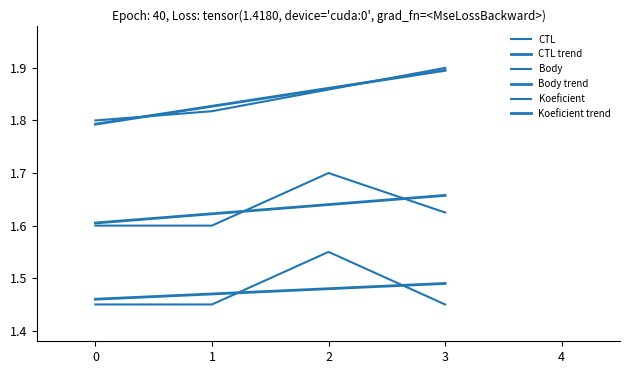

What is the lowest value of the CTL series?

1.8